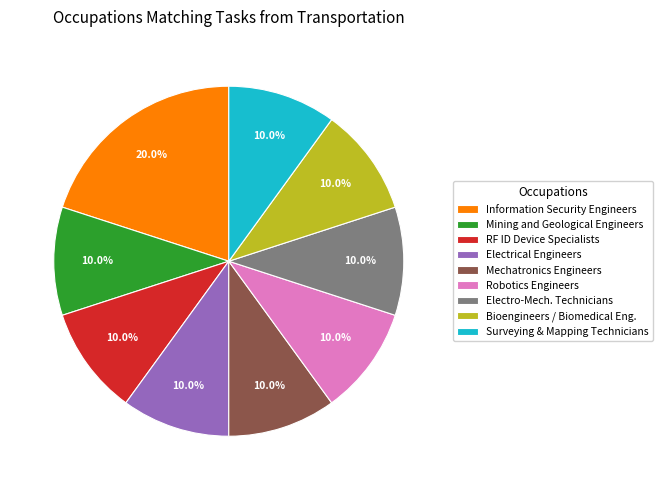

What is the largest slice in the pie chart?

Information Security Engineers